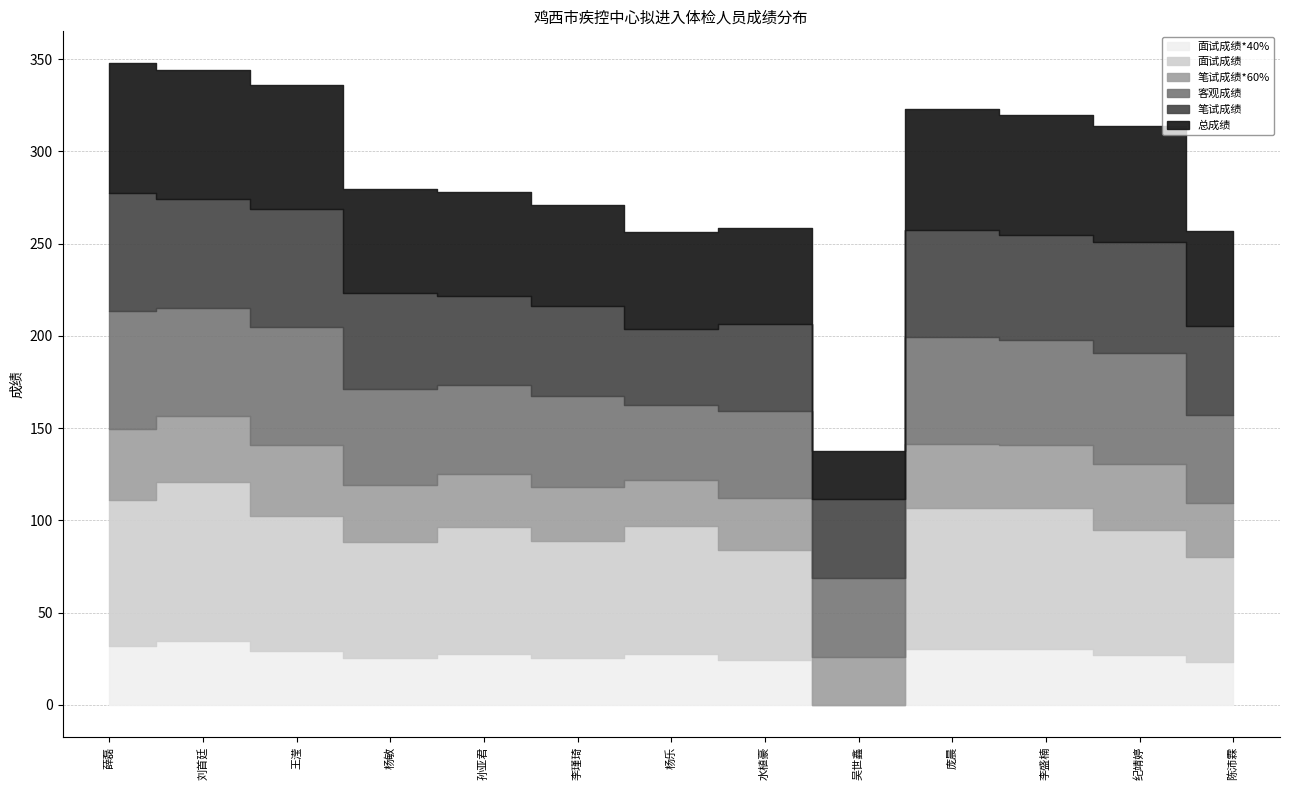

Reading left to right, list all the values displayed in this chart.

面试成绩*40%: 31.8	34.6	29.2	25.2	27.6	25.4	27.8	24.0	0.0	30.5	30.5	27.0	23.0
面试成绩: 79.4	86.4	73.0	63.0	69.0	63.4	69.4	60.1	0.0	76.2	76.2	67.6	57.4
笔试成绩*60%: 38.4	35.4	38.4	31.2	28.8	29.4	24.6	28.2	25.8	34.8	34.2	36.0	28.8
客观成绩: 64.0	59.0	64.0	52.0	48.0	49.0	41.0	47.0	43.0	58.0	57.0	60.0	48.0
笔试成绩: 64.0	59.0	64.0	52.0	48.0	49.0	41.0	47.0	43.0	58.0	57.0	60.0	48.0
总成绩: 70.2	70.0	67.6	56.4	56.4	54.8	52.4	52.2	25.8	65.3	64.7	63.0	51.8